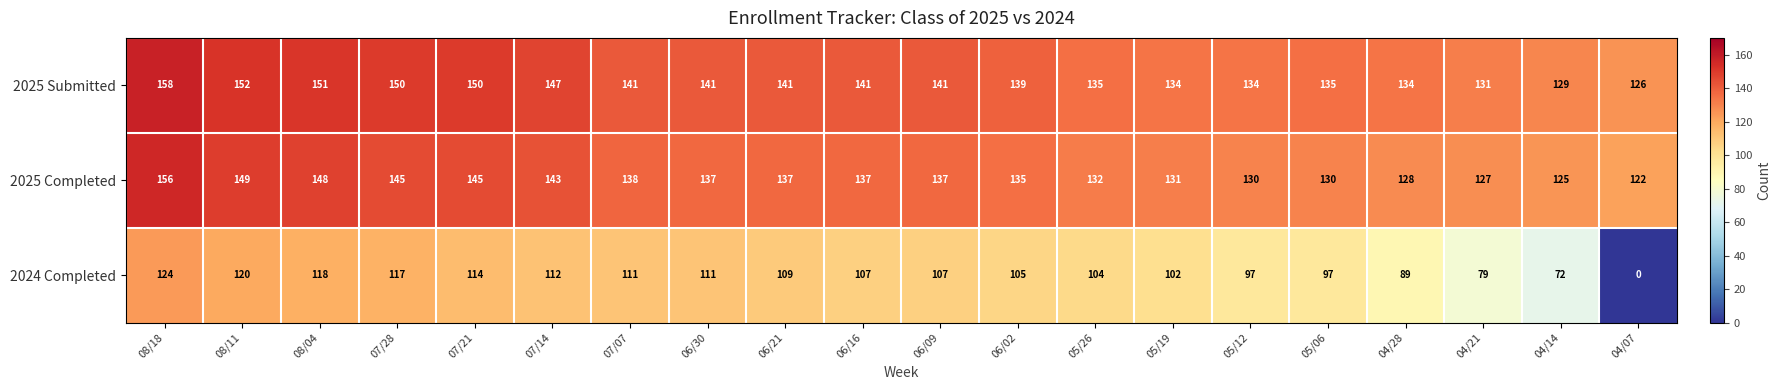

The 2024 Completed series shows 48 at 07/14. True or false?

False